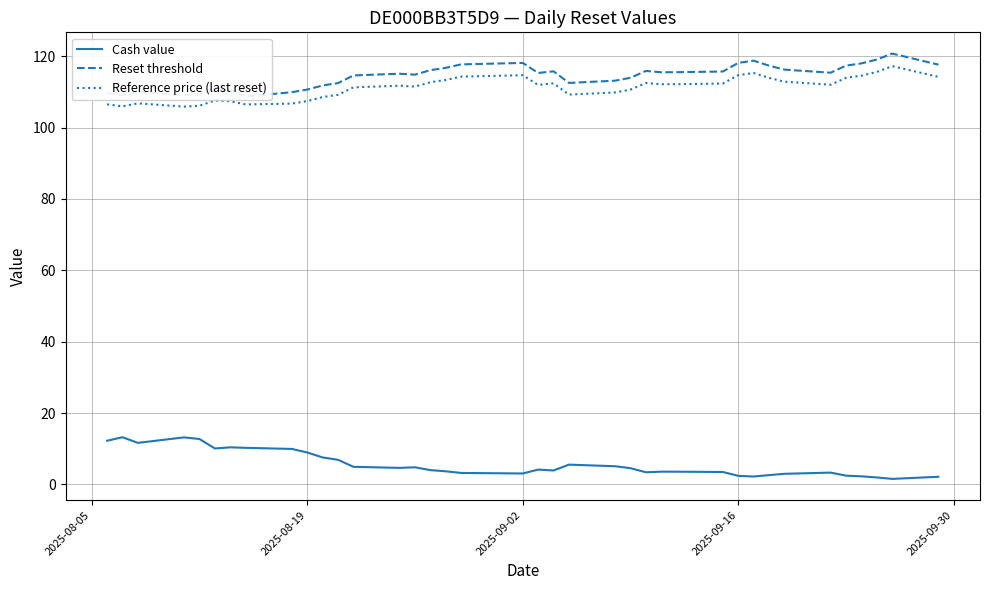

True or false: Reference price (last reset) and Cash value cross at least once.

False